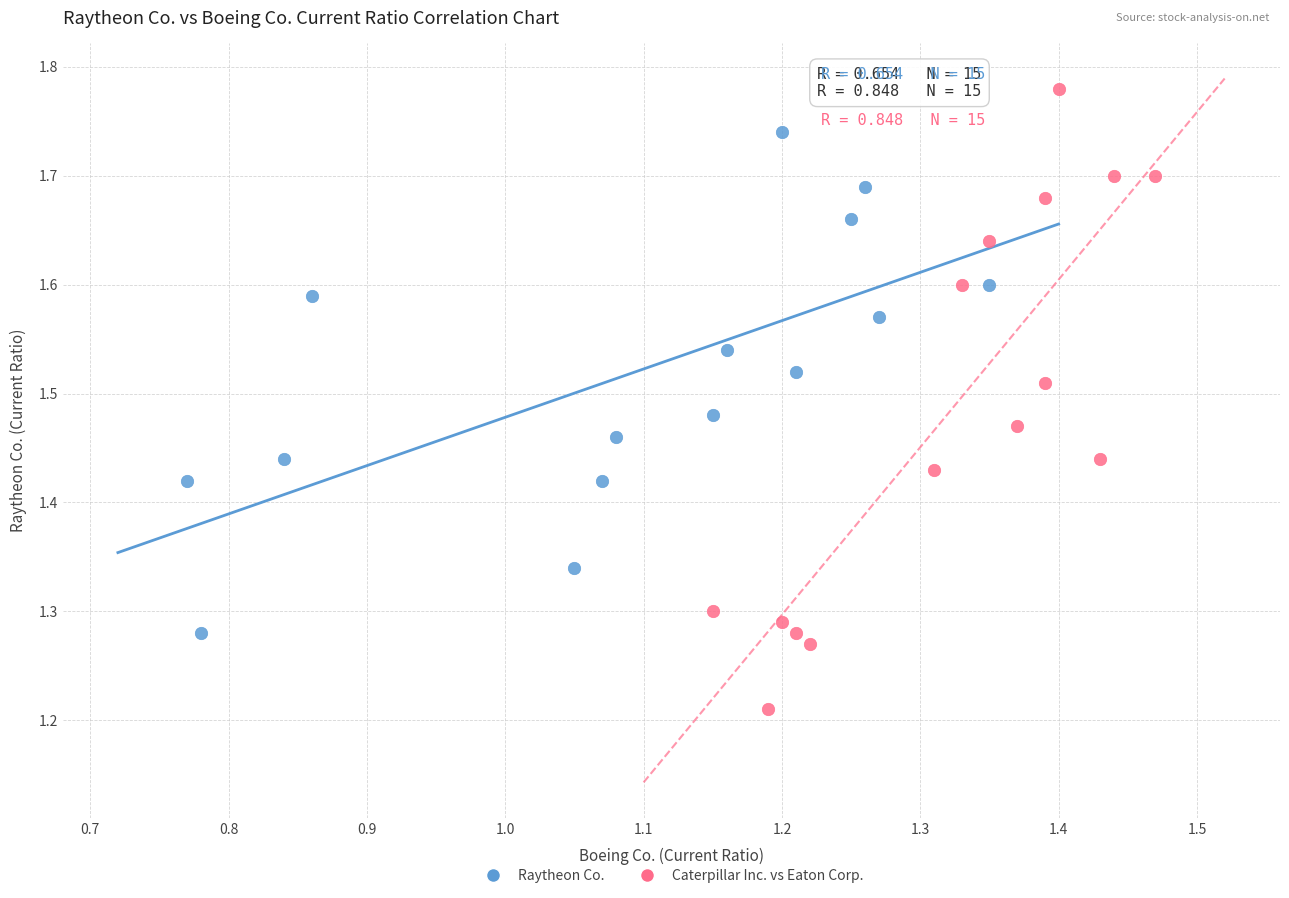

Which series reaches the maximum Y coordinate?

Caterpillar Inc. vs Eaton Corp.